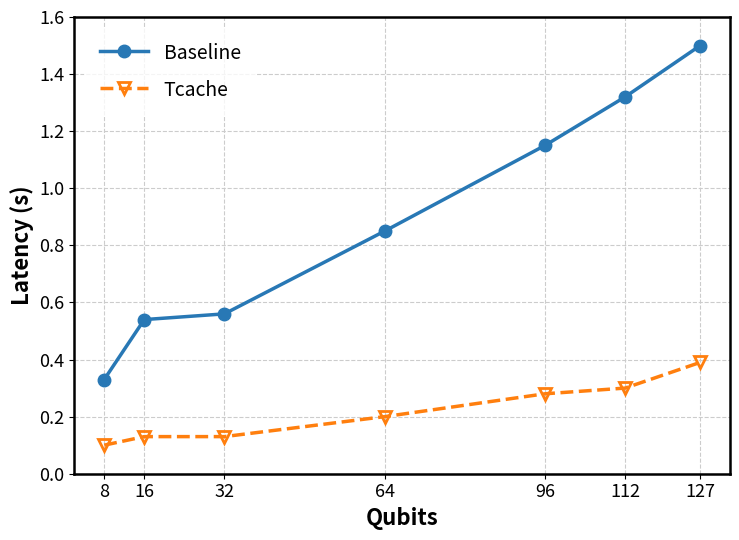

What is the greatest value displayed?

1.5